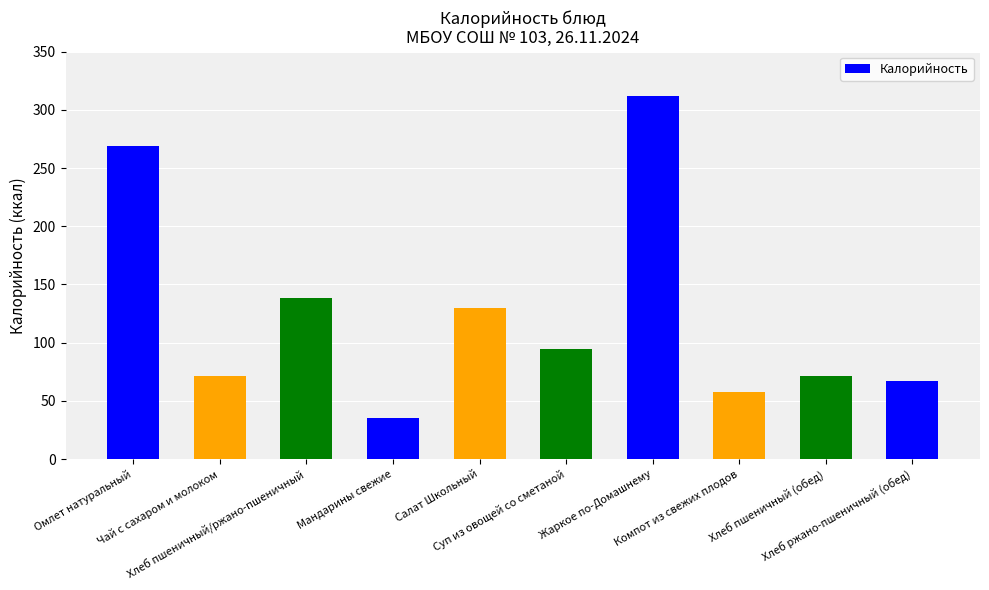

What is the sum of all values?

1245.9